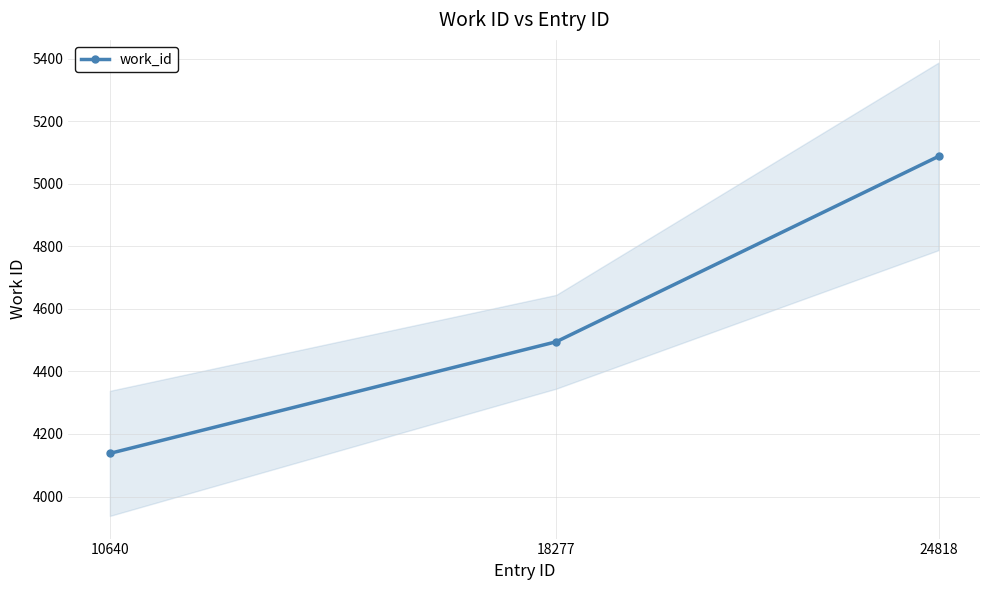

What is the sum of the values at 10640 and 24818?

9226